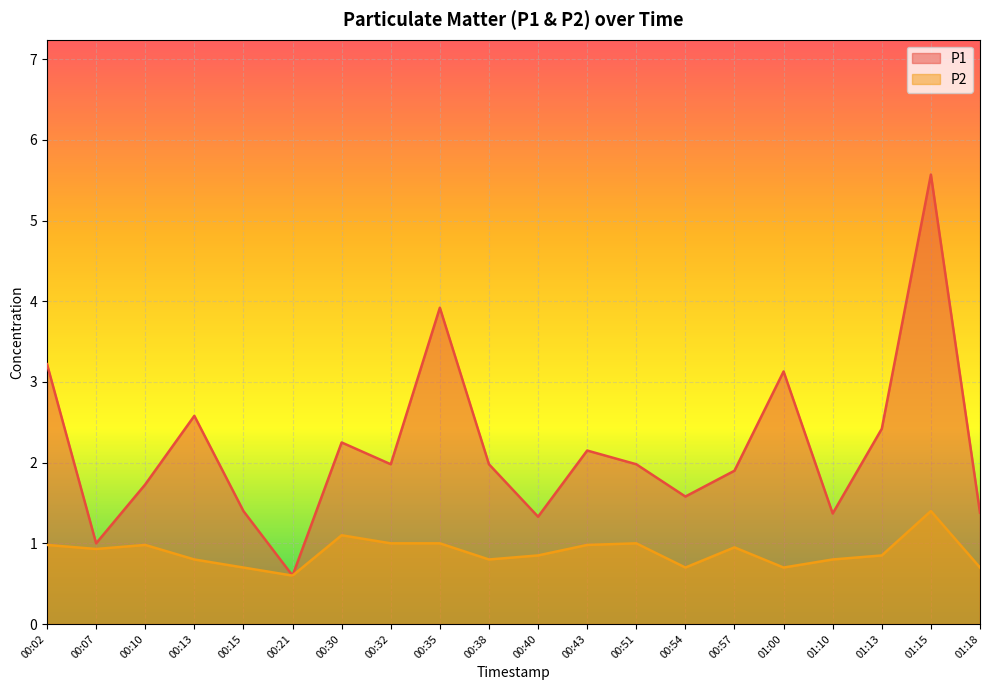

What is the highest value of the P2 series?

1.4